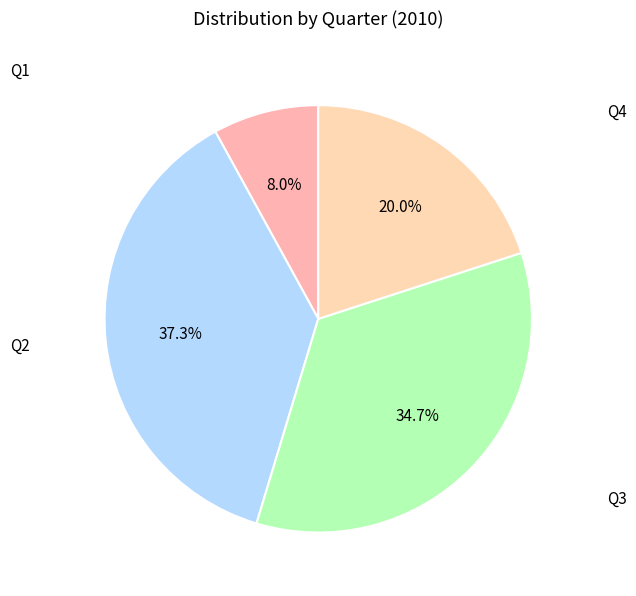

Is there any slice that represents more than half of the pie?

No